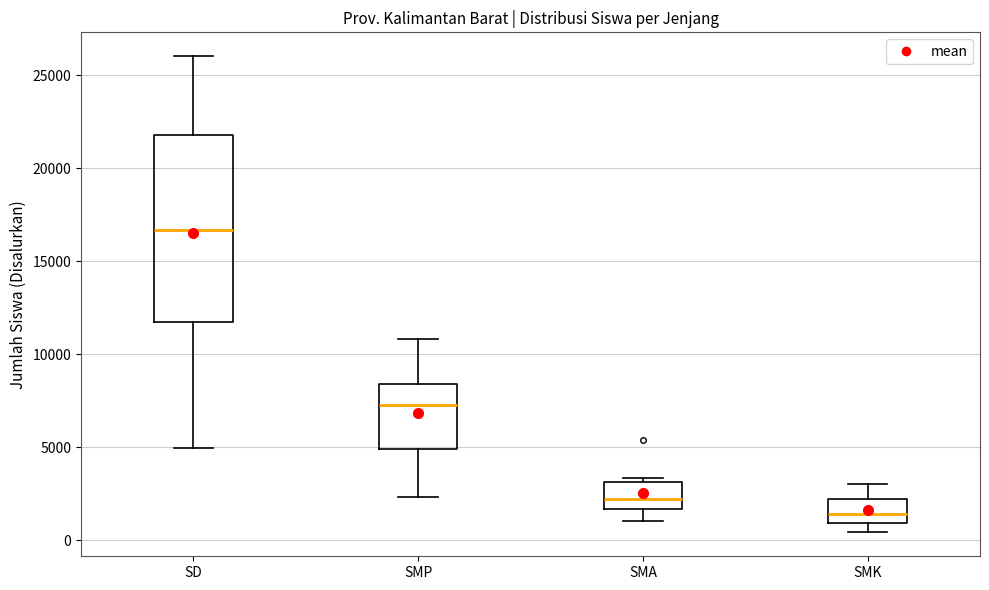

Reading left to right, transcribe this box plot: for each box, give where its median line is, the range the box spans, and where its two whiskers end, as read against the y-axis. The values are not printed on the chart, so give them approximately, as read against the axis.

SD: median 16500, box 11500 to 22000, whiskers 5000 to 26000
SMP: median 7500, box 5000 to 8500, whiskers 2500 to 11000
SMA: median 2000, box 1500 to 3000, whiskers 1000 to 3500
SMK: median 1500, box 1000 to 2000, whiskers 500 to 3000